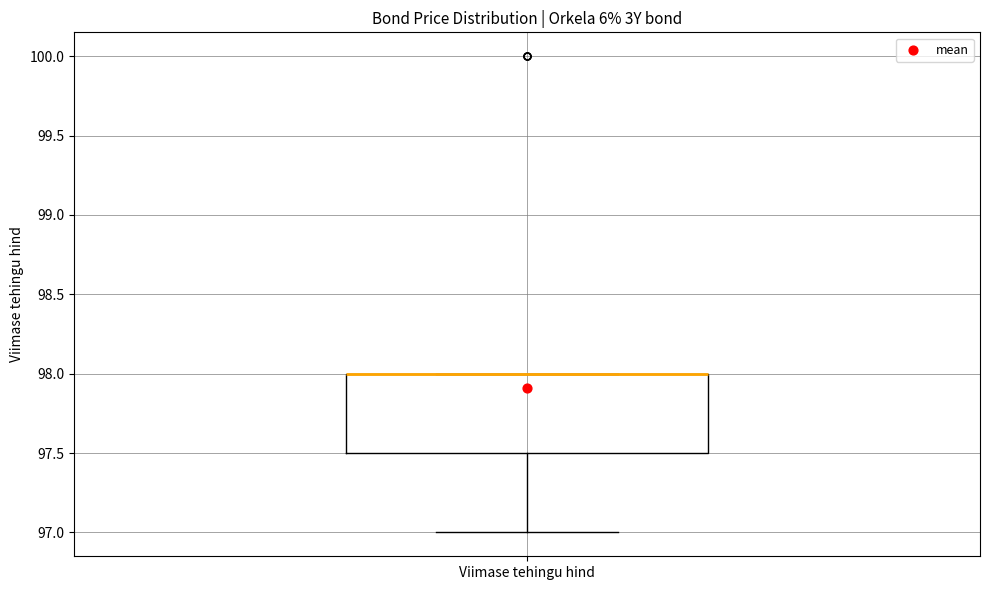

Read this box plot against the y-axis: the position of the median line, the range covered by the box, and the ends of both whiskers. The values are not printed on the chart, so give them approximately, as read against the axis.

median 98.0 (drawn on the box's upper edge), box 97.5 to 98.0, whiskers 97.0 to 98.0